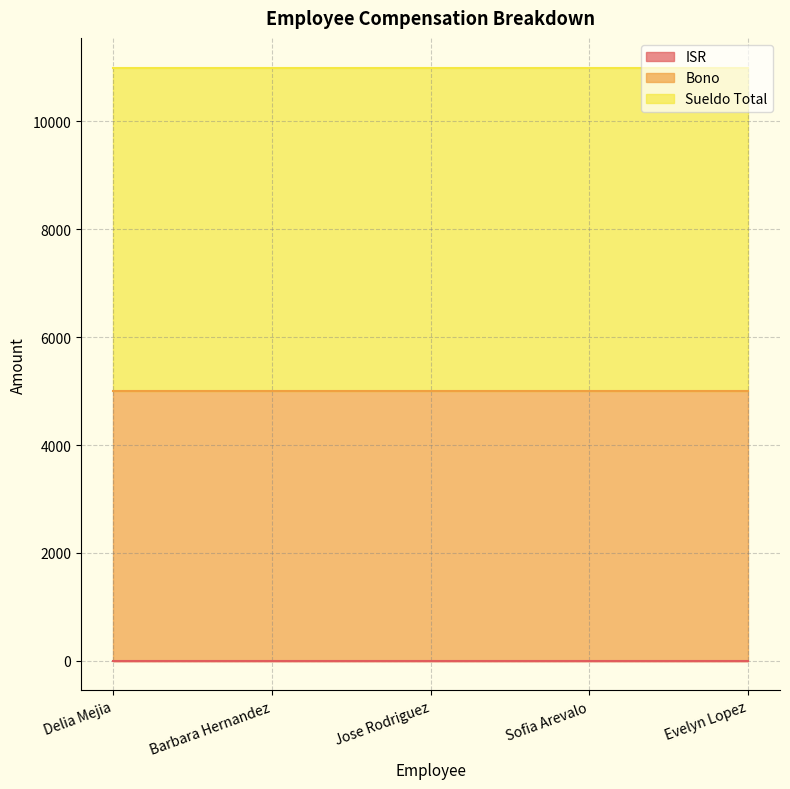

Which series has the largest total across all categories?

Sueldo Total